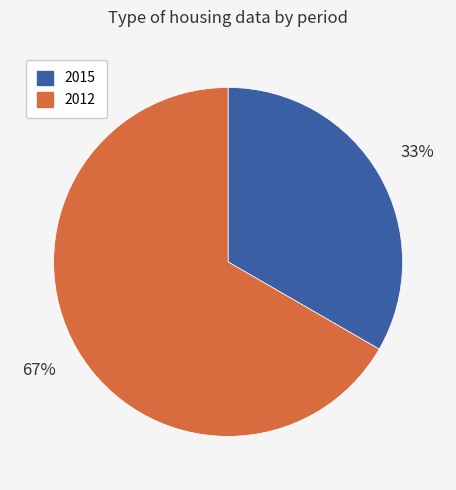

Is it true that 2015 is 33% of the pie?

True